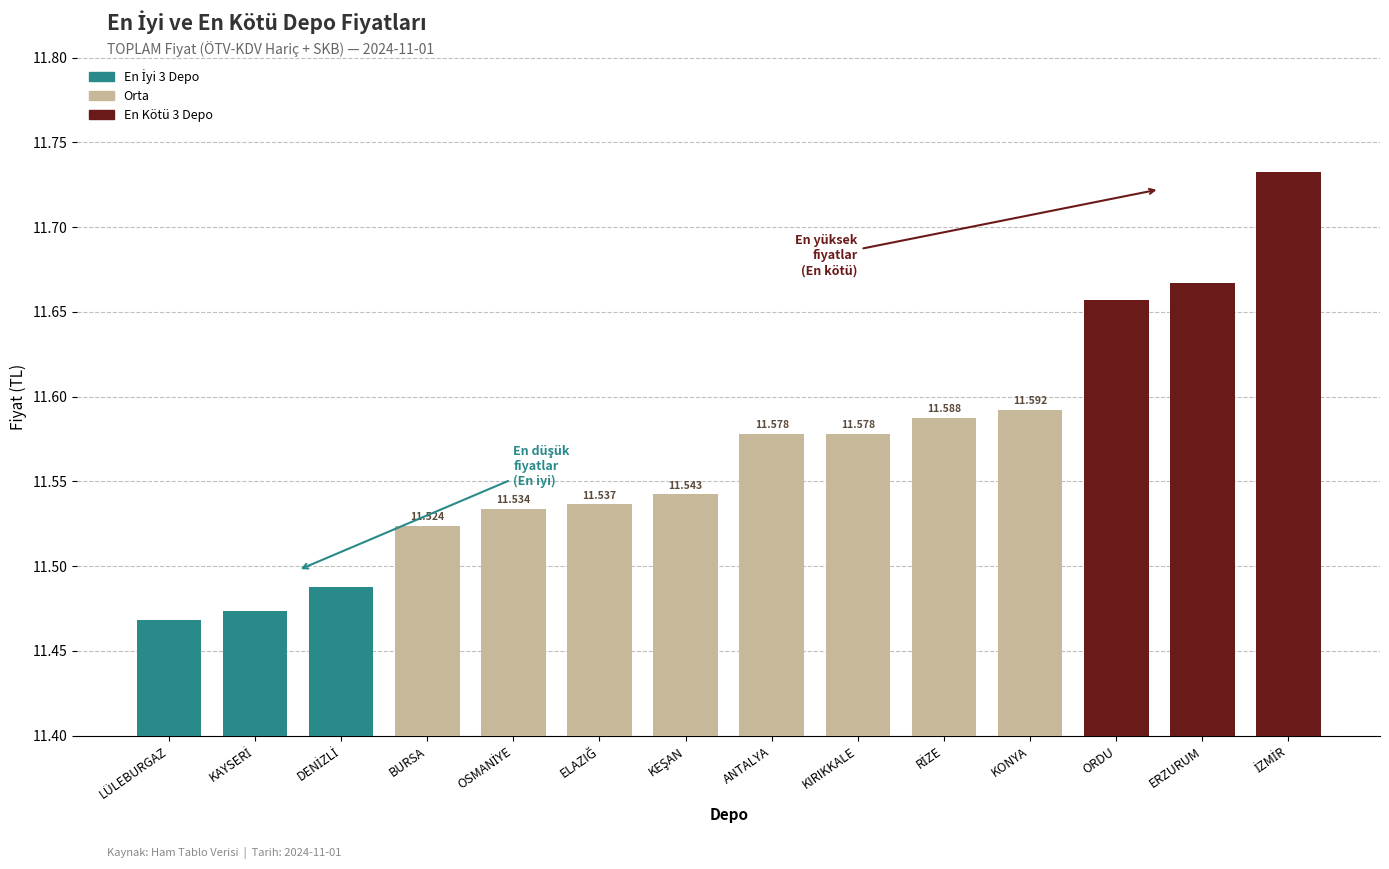

What is the difference between the second highest and second lowest values?

0.2